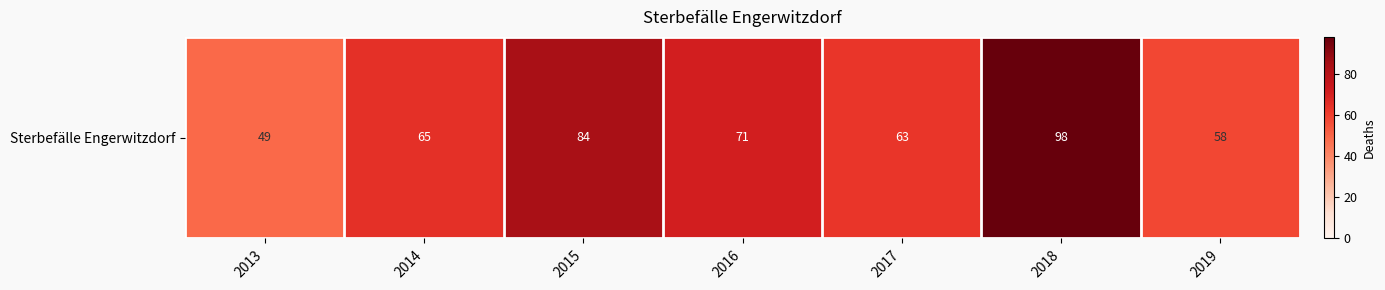

Is it true that the value at 2019 is 58?

True